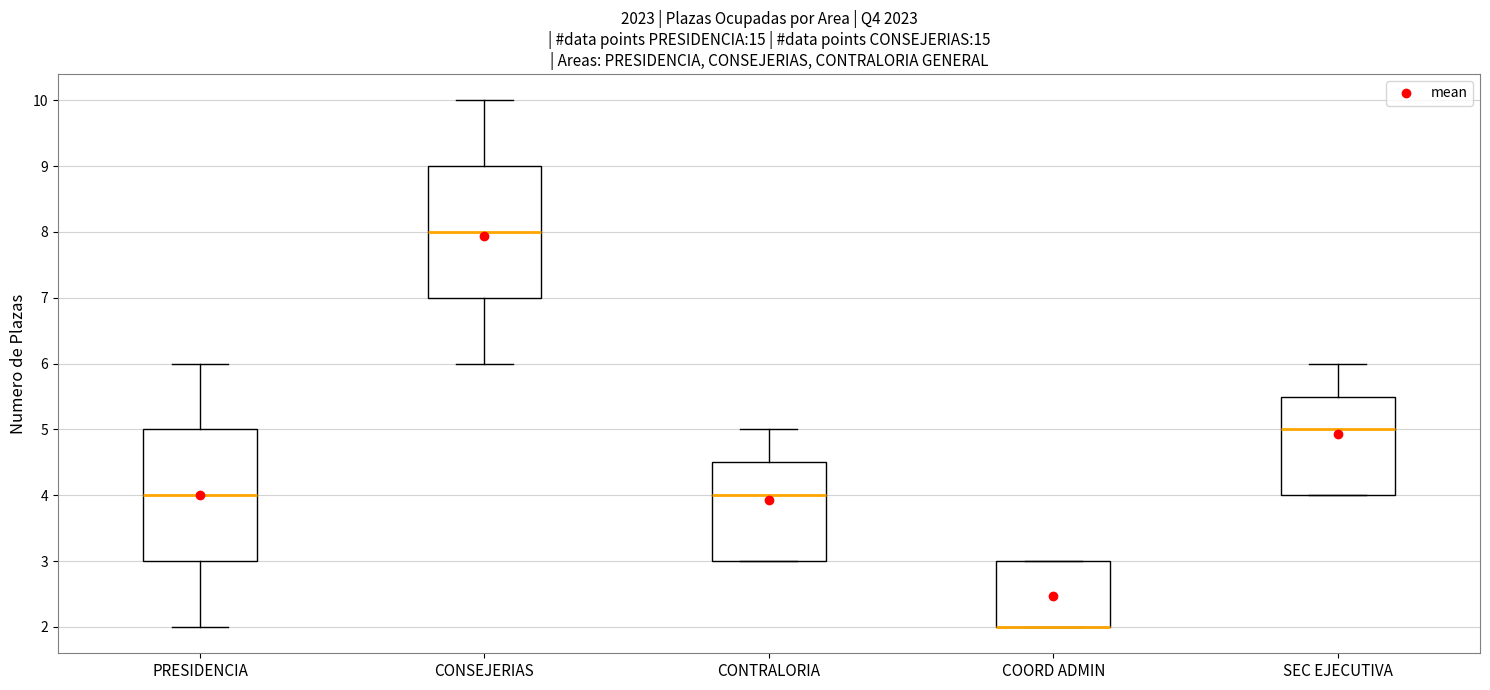

Reading left to right, read every box against the y-axis: the position of its median line, the range the box covers, and the ends of its whiskers. The values are not printed on the chart, so give them approximately, as read against the axis.

PRESIDENCIA: median 4.0, box 3.0 to 5.0, whiskers 2.0 to 6.0
CONSEJERIAS: median 8.0, box 7.0 to 9.0, whiskers 6.0 to 10.0
CONTRALORIA: median 4.0, box 3.0 to 4.5, whiskers 3.0 to 5.0
COORD ADMIN: median 2.0 (drawn on the box's lower edge), box 2.0 to 3.0, whiskers 2.0 to 3.0
SEC EJECUTIVA: median 5.0, box 4.0 to 5.5, whiskers 4.0 to 6.0